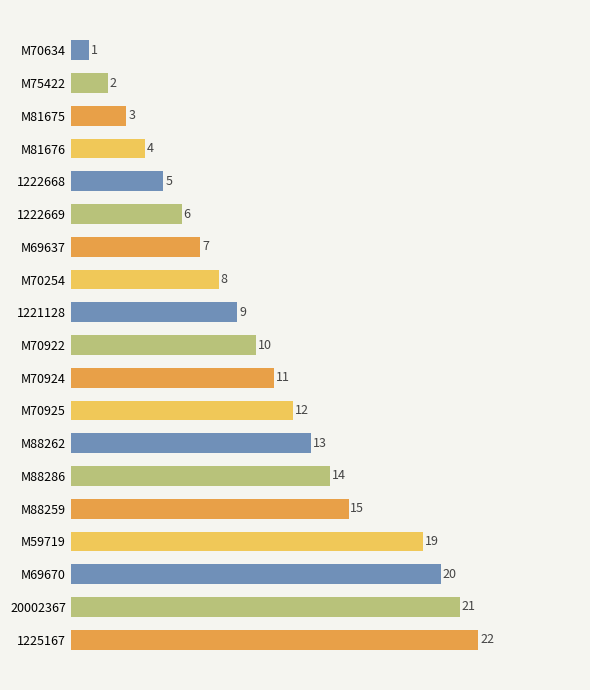

Rank the categories by value from highest to lowest.

1225167, 20002367, M69670, M59719, M88259, M88286, M88262, M70925, M70924, M70922, 1221128, M70254, M69637, 1222669, 1222668, M81676, M81675, M75422, M70634